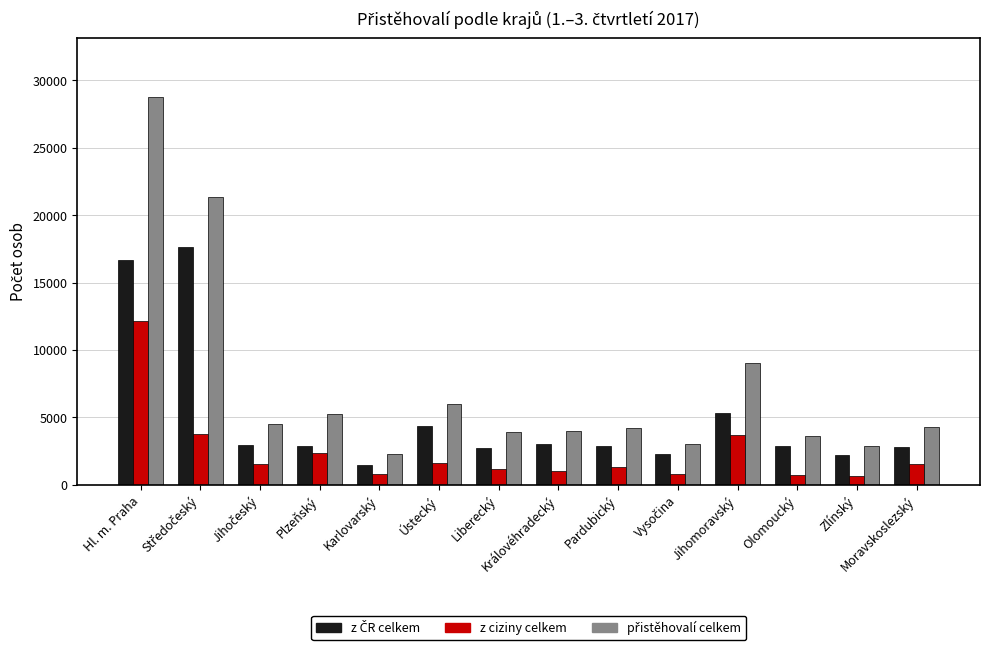

What position from the left is Karlovarský?

5